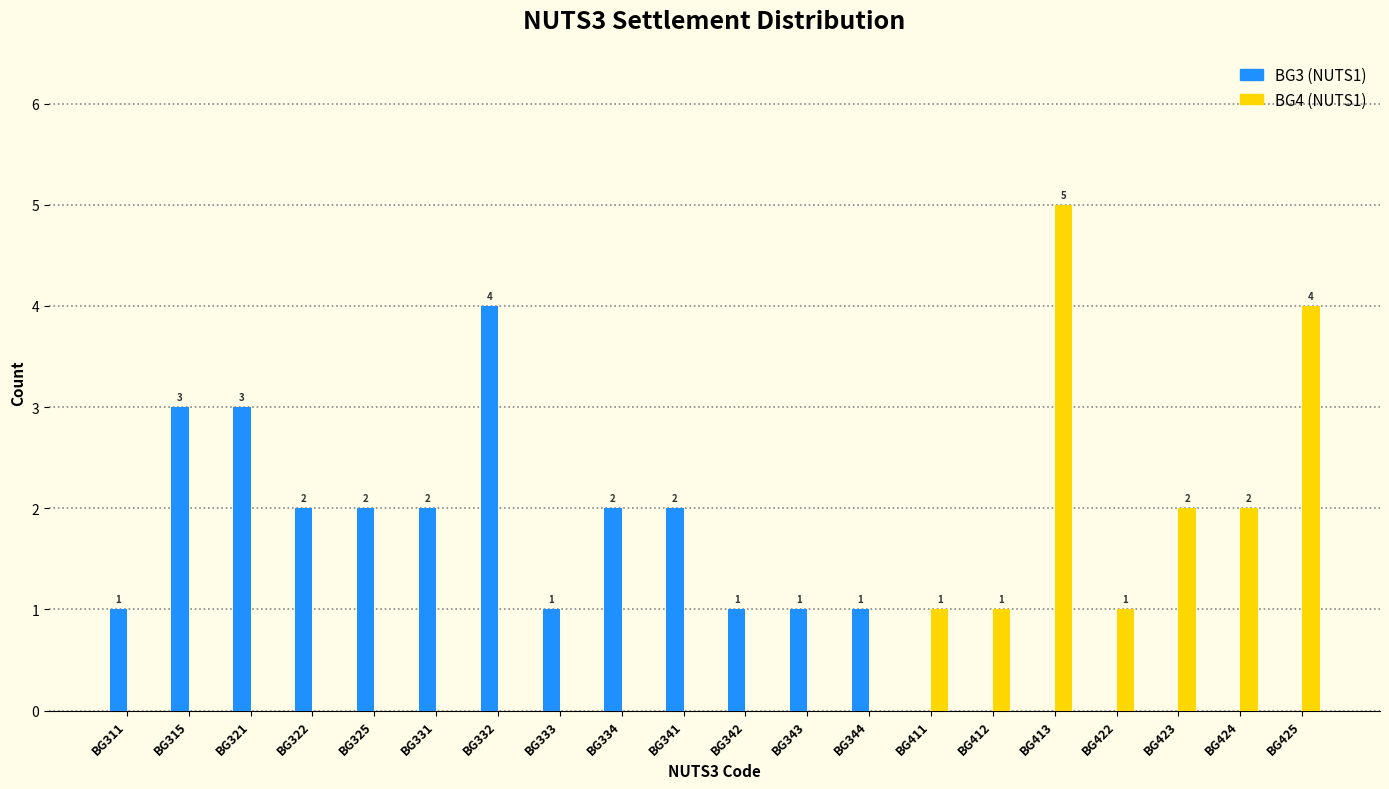

At which category is the sum across all series the highest?

BG413